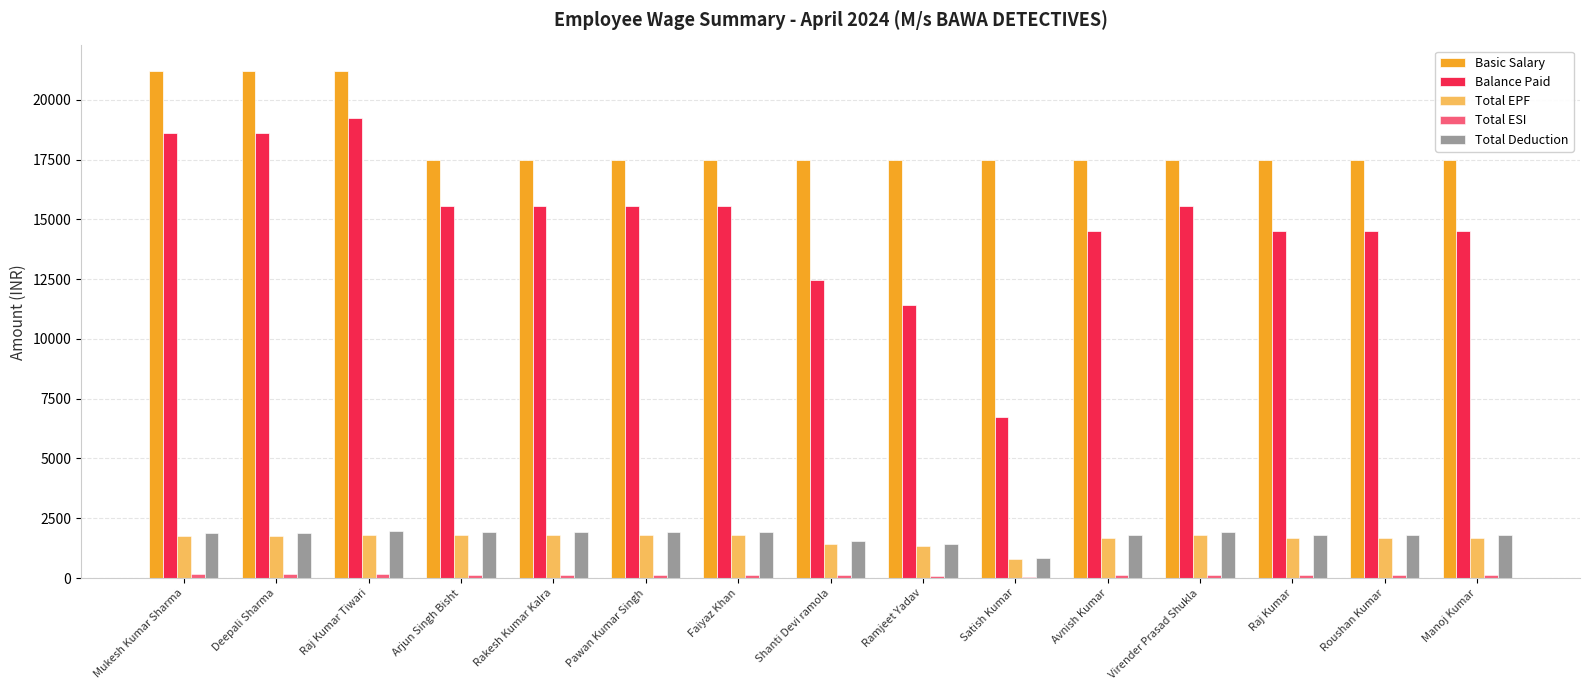

What is the label of the 6th bar from the left?

Pawan Kumar Singh